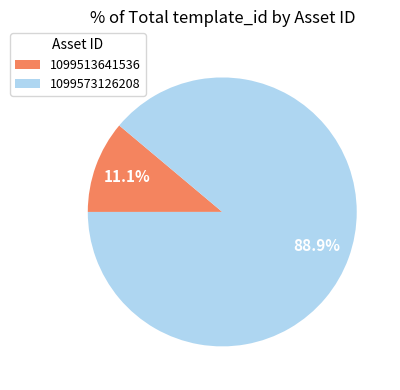

What is the majority slice?

1099573126208